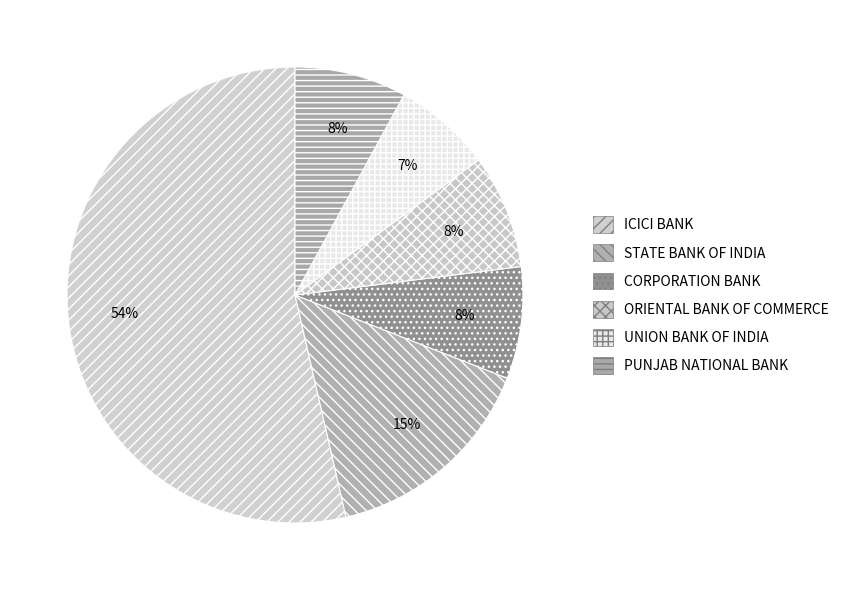

What is the majority slice?

ICICI BANK